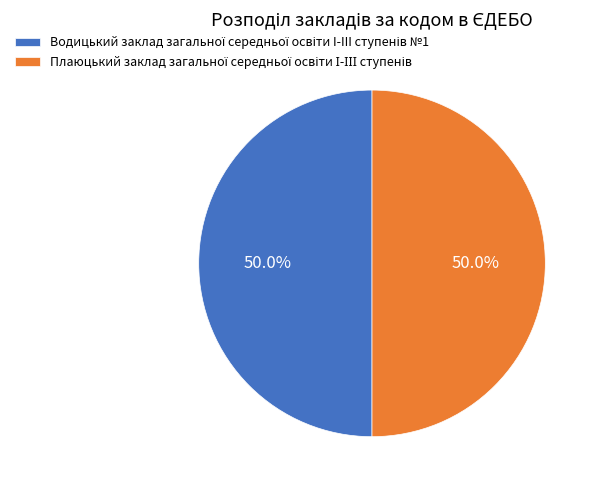

Which slice is the smallest?

Водицький заклад загальної середньої освіти I-III ступенів №1